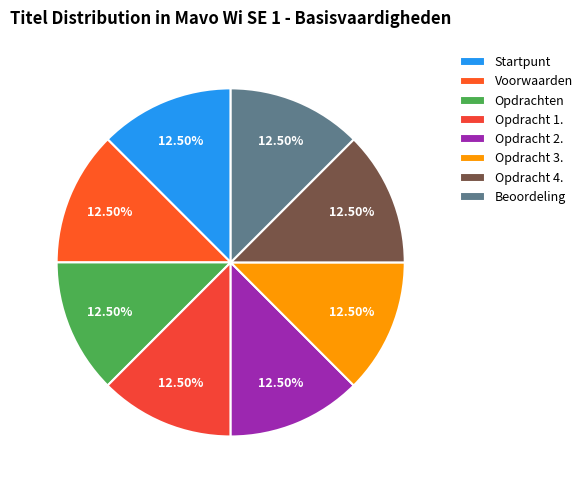

Count the number of slices in the pie.

8